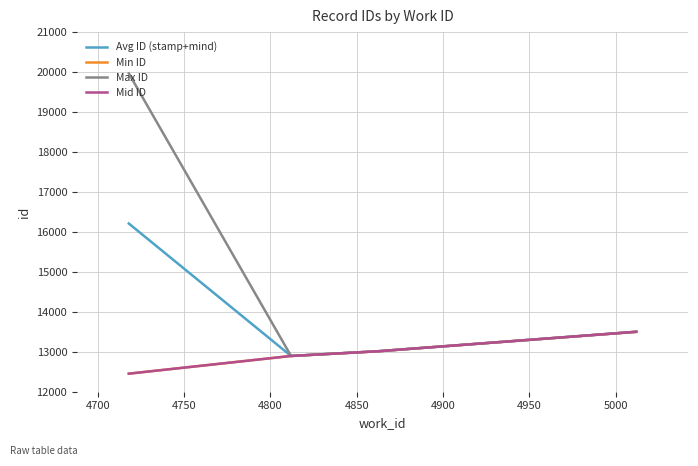

What is the maximum value for Avg ID (stamp+mind)?

16209.5